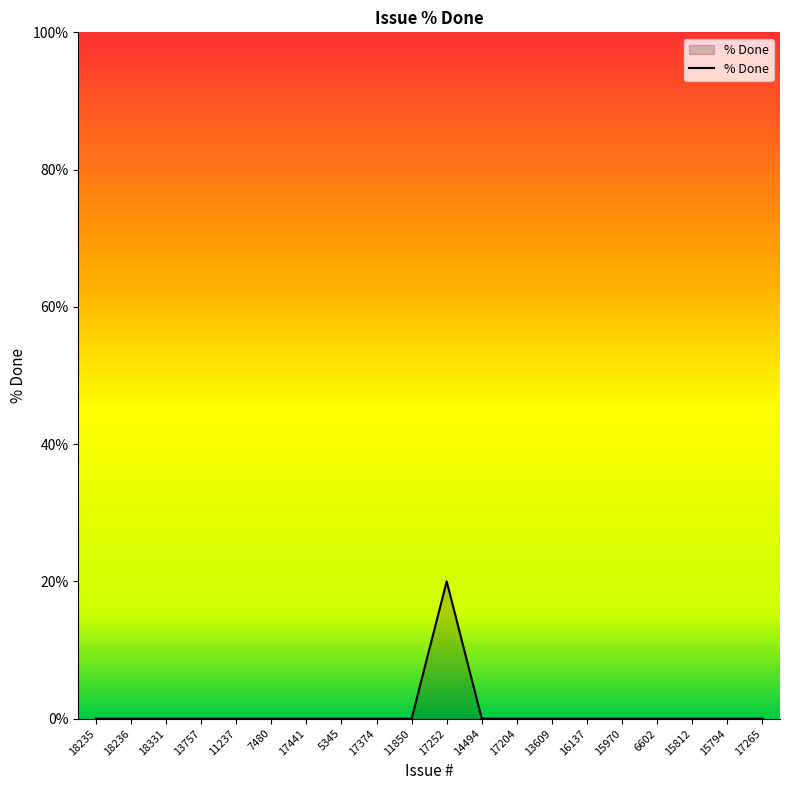

What position from the left is 6602?

17